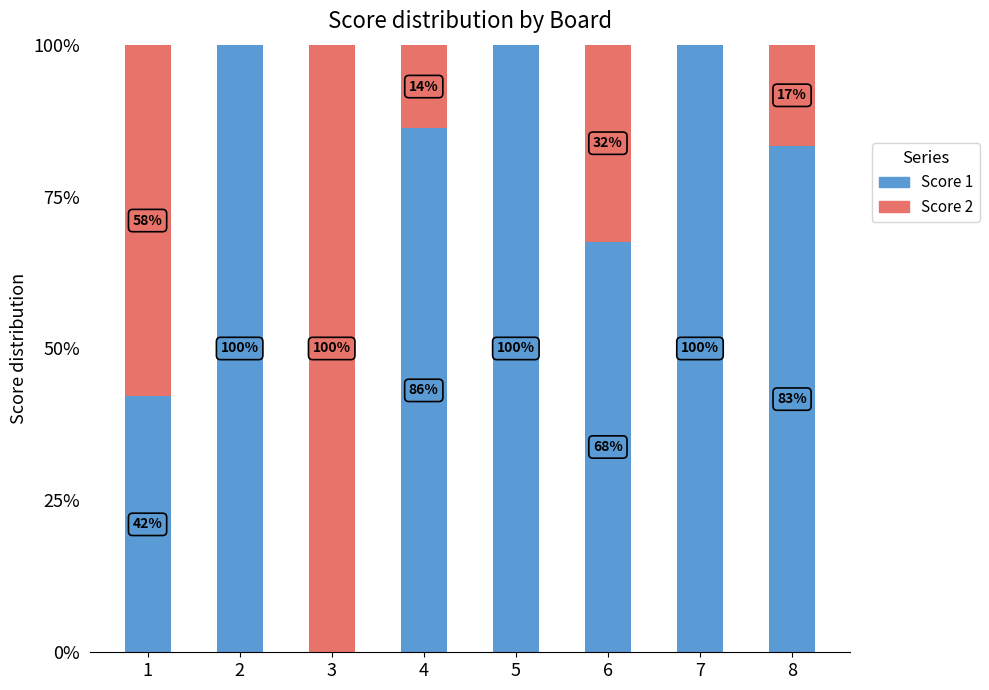

The value of Score 1 at 3 is 0.0. True or false?

True